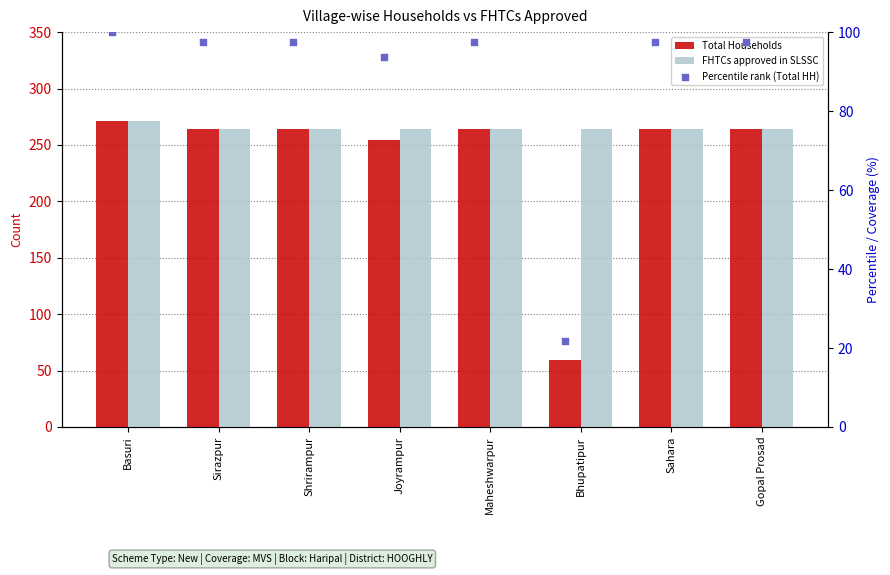

At which category is the sum across all series the highest?

Basuri